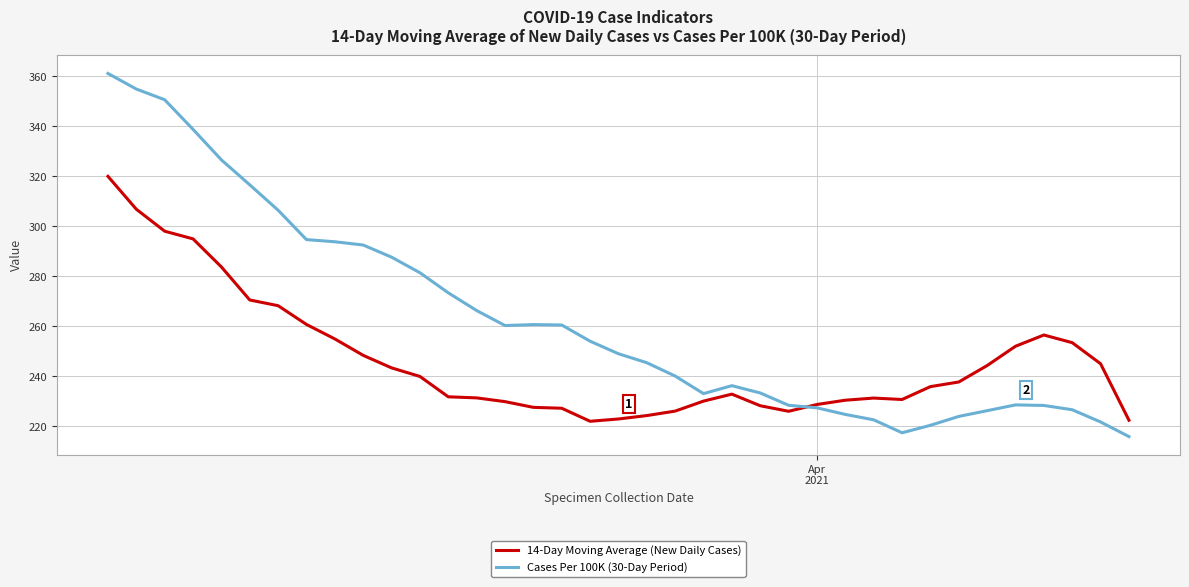

Which series has the largest total across all categories?

Cases Per 100K (30-Day Period)